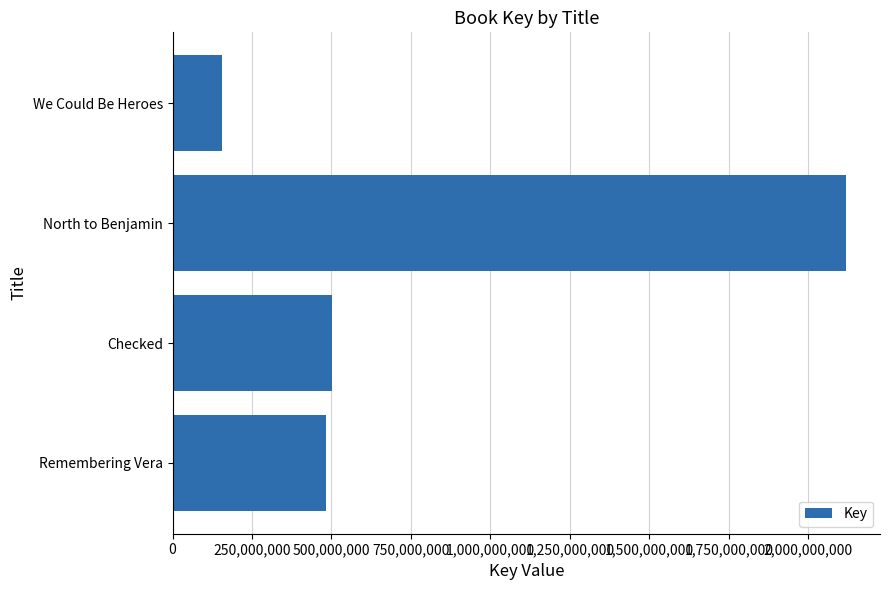

What is the greatest value displayed?

2119350740